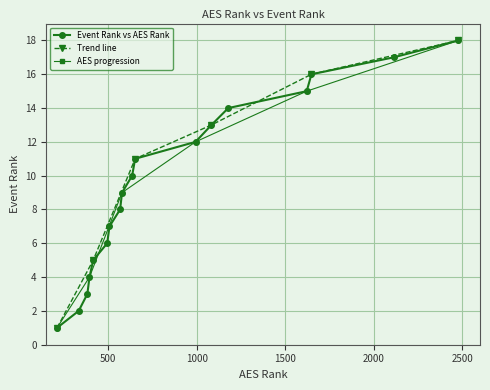

Rank the categories by value from lowest to highest.

1, 2, 3, 4, 5, 6, 7, 8, 9, 10, 11, 12, 13, 14, 15, 16, 17, 18